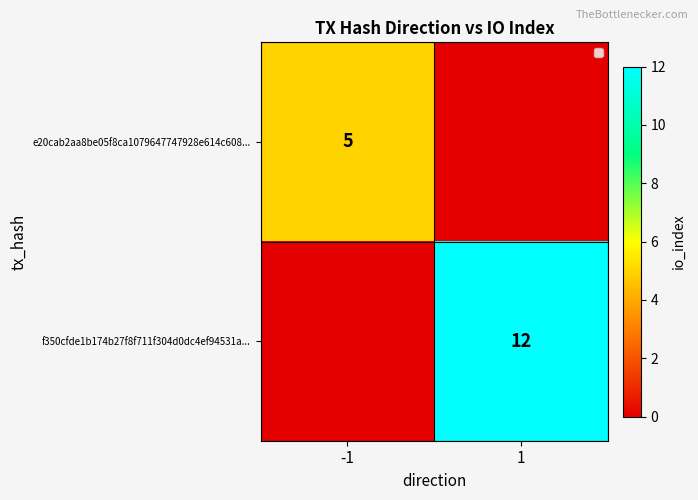

True or false: e20cab2aa8be05f8ca1079647747928e614c608... has a value of 5 at -1.

True